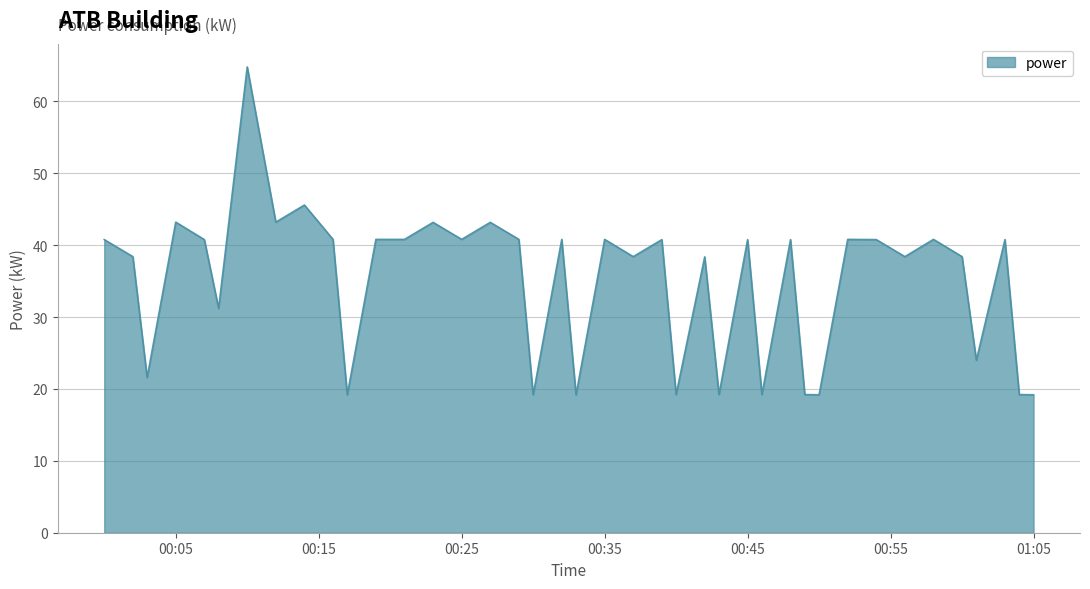

What is the smallest value displayed?

19.2